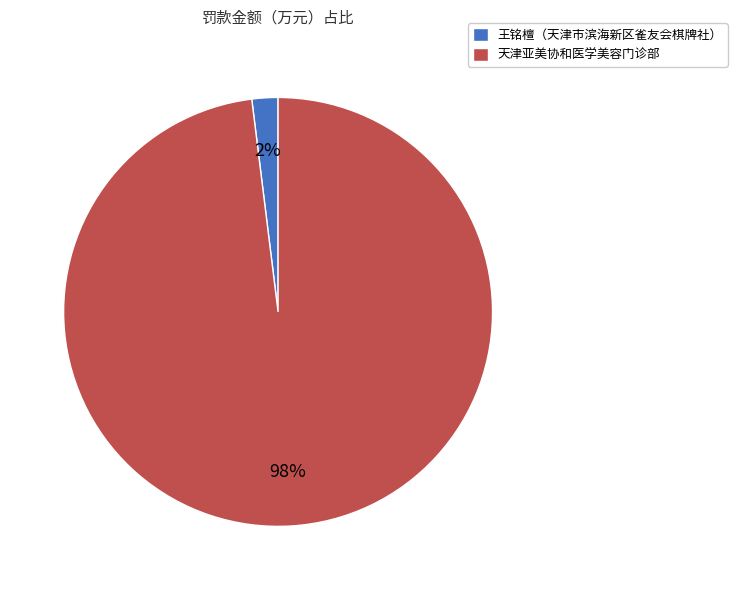

To the nearest percent, what is the combined percentage of 王铭檀（天津市滨海新区雀友会棋牌社） and 天津亚美协和医学美容门诊部?

100%